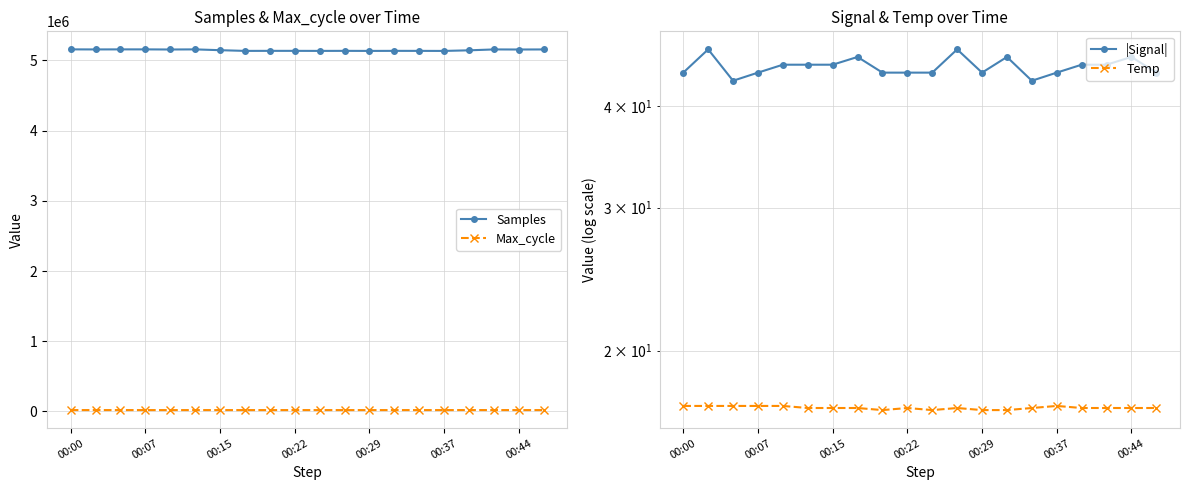

What is the highest value of the Samples series?

5155811